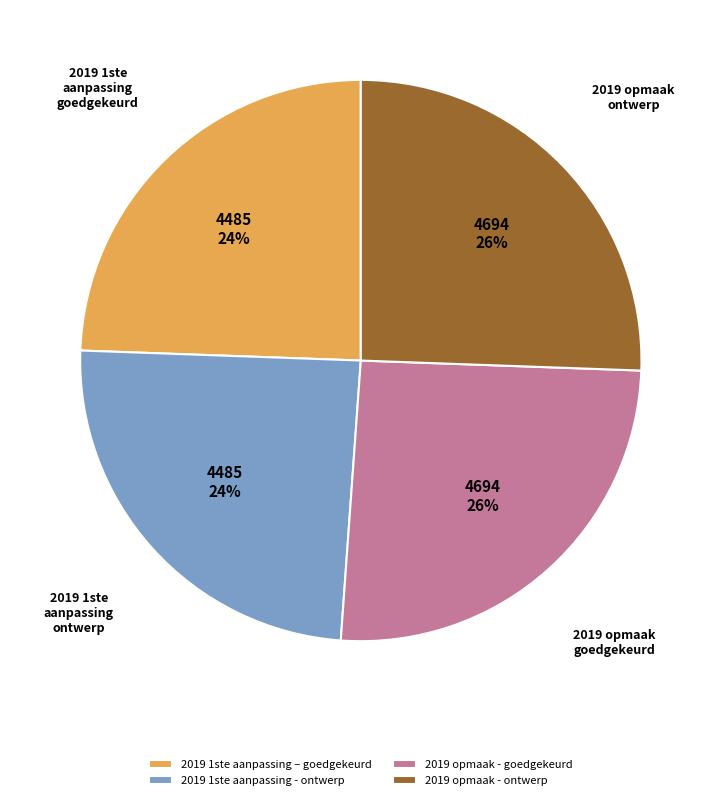

Is there any slice that represents more than half of the pie?

No